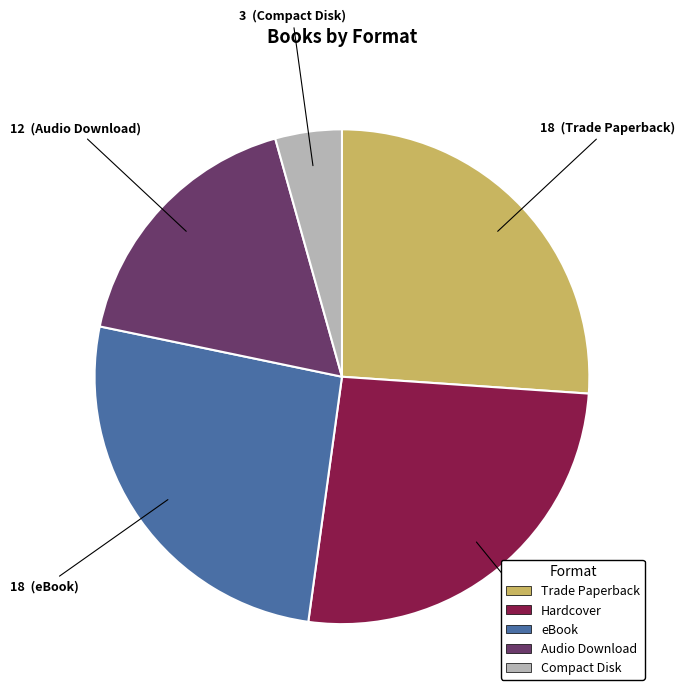

Do Hardcover and eBook together represent more than half of the pie?

Yes